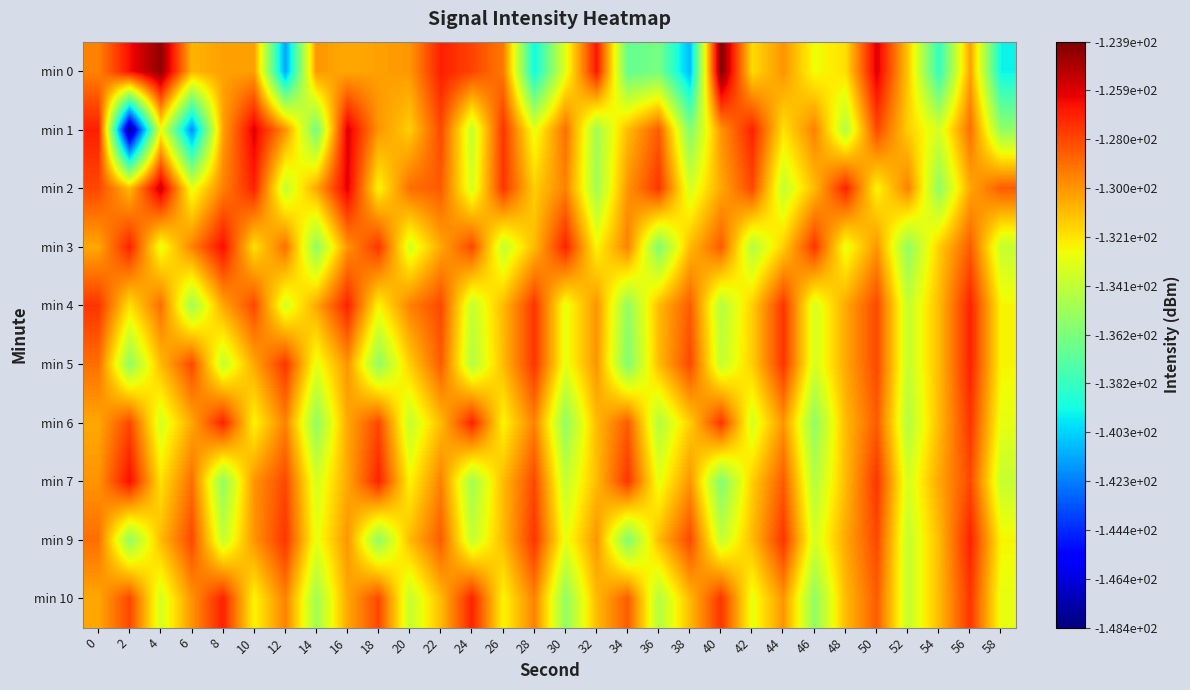

What is the minimum value shown in the chart?

-148.4